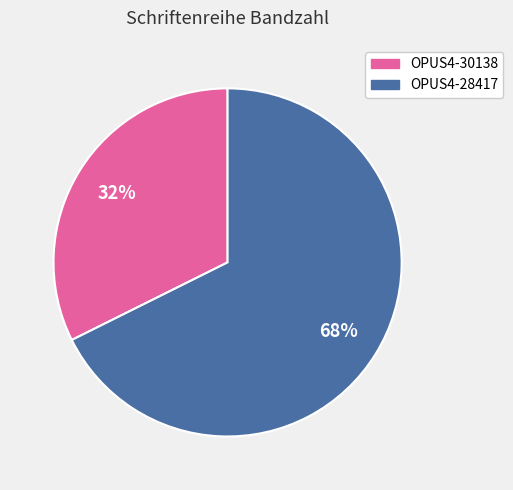

Which category has the smallest portion of the pie?

OPUS4-30138